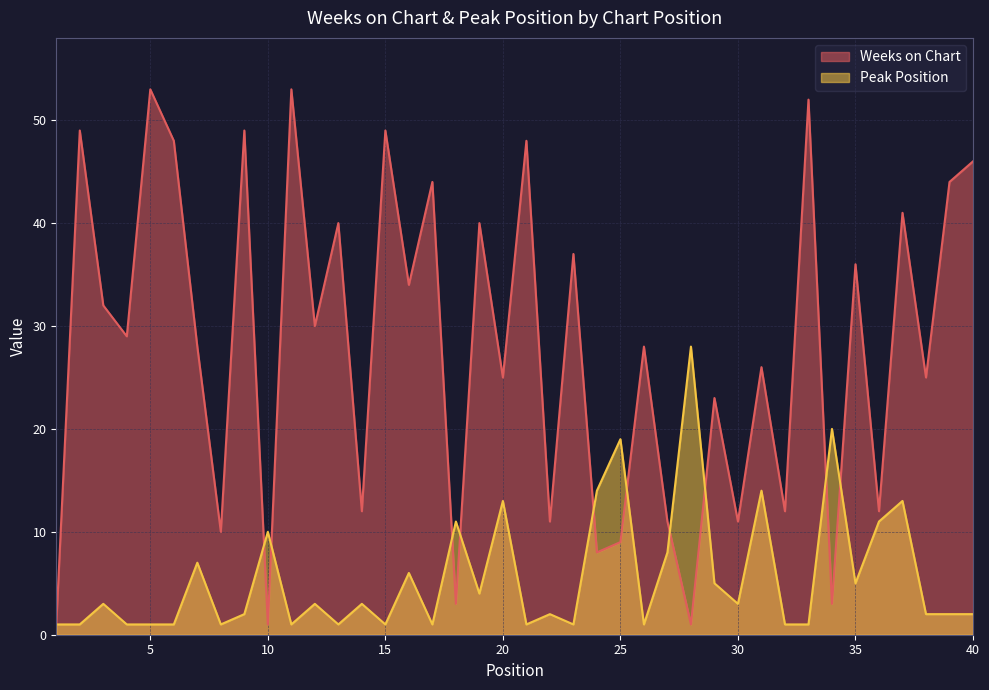

How many data points in Peak Position are less than 3?

20